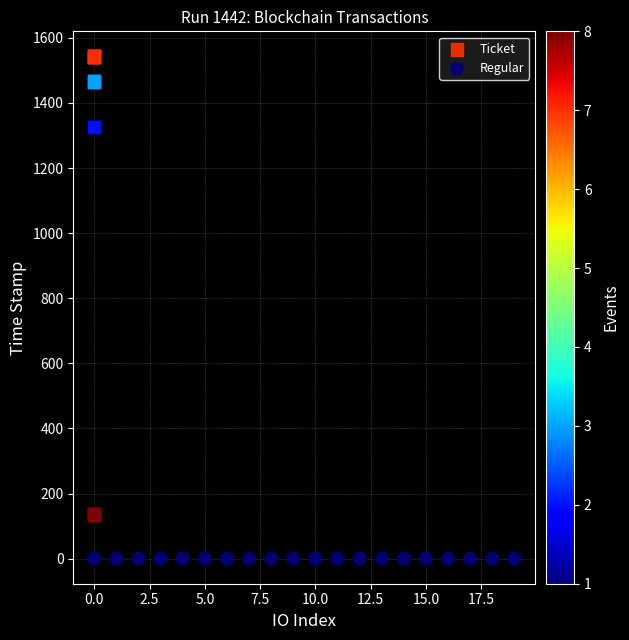

Which series contains the lowest Y value?

Regular